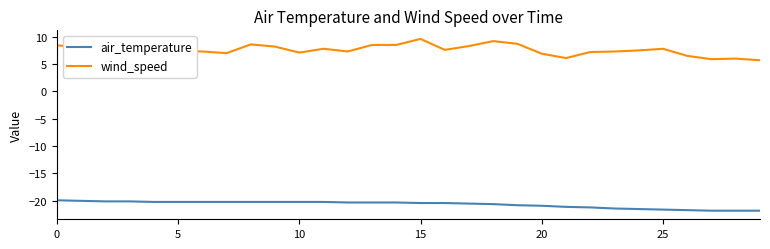

How many lines are shown in the chart?

2